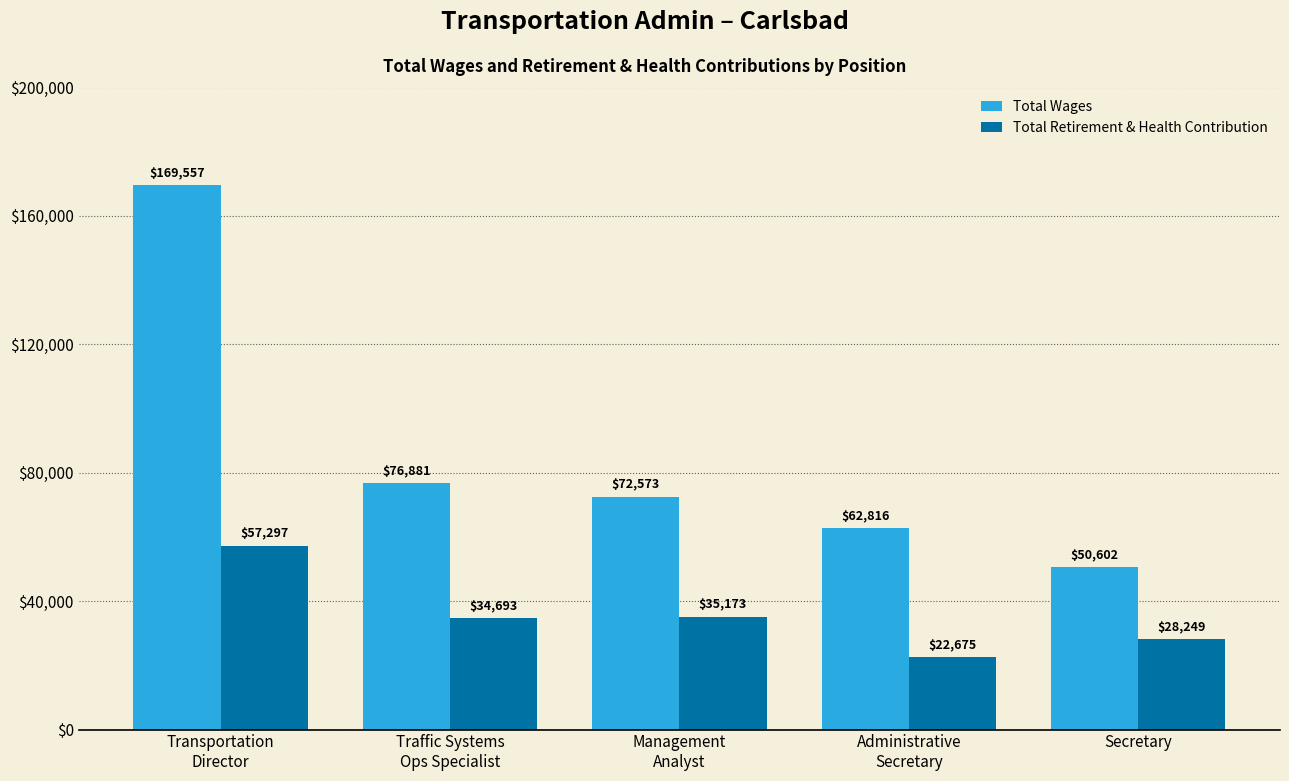

How many bars are there in each group?

2